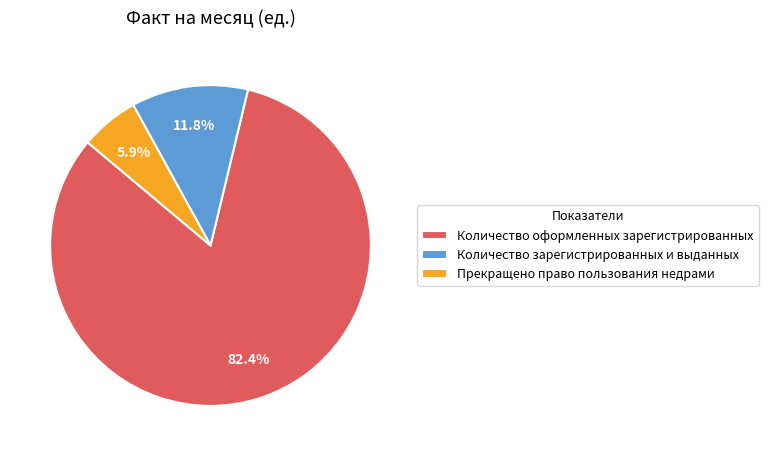

Combined, do Количество зарегистрированных и выданных and Количество оформленных зарегистрированных account for over 50%?

Yes